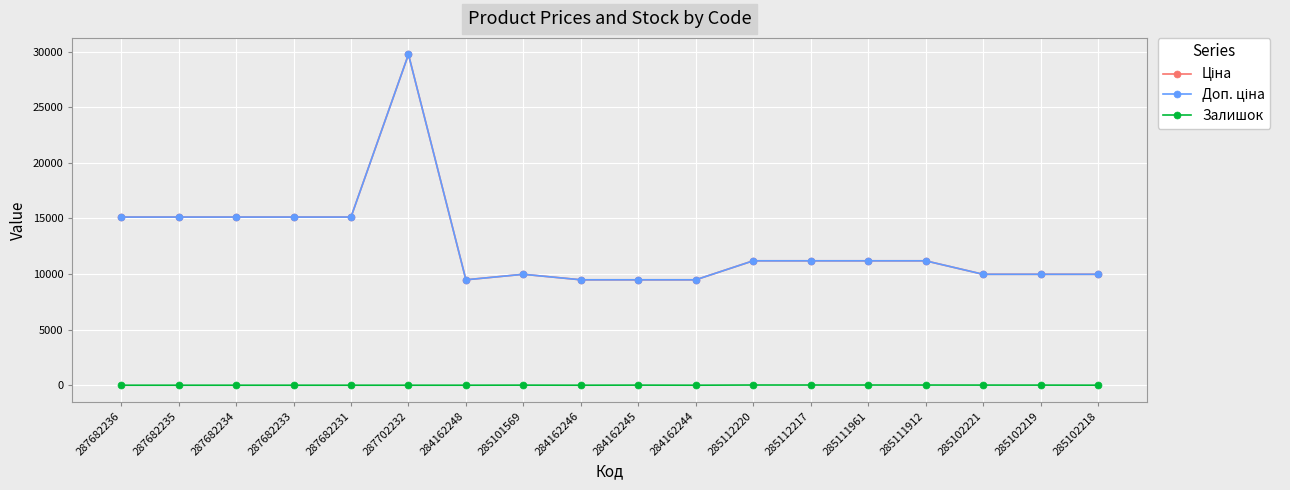

Does the chart have visible grid lines?

Yes